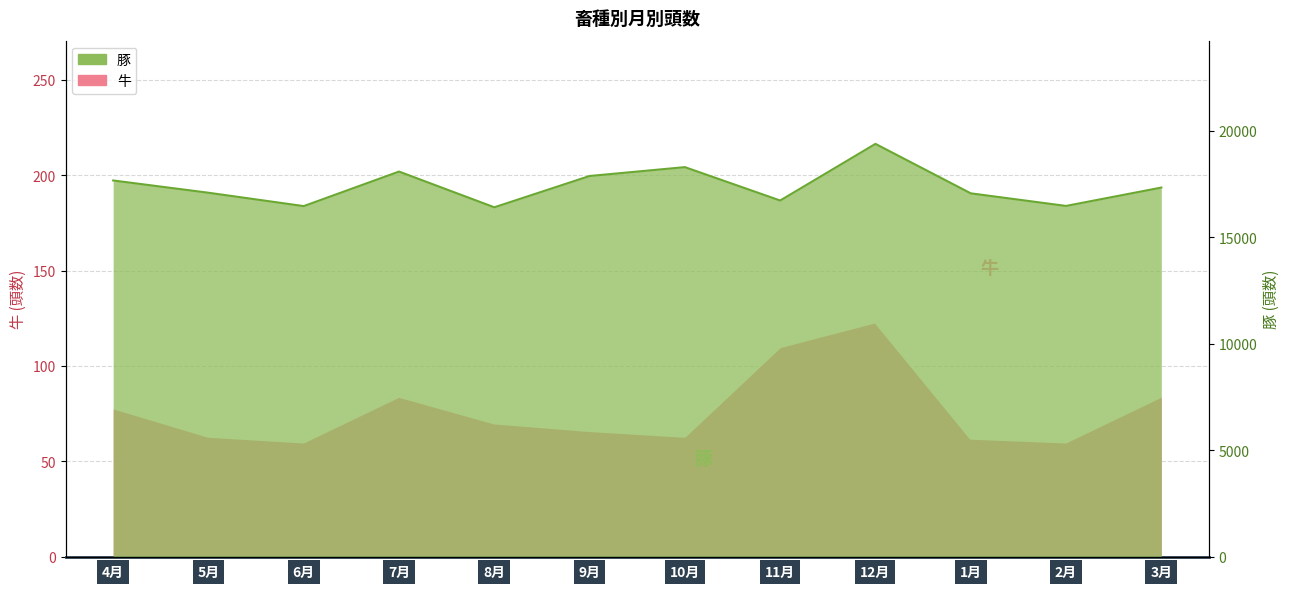

What is the label of the 5th point from the left?

8月